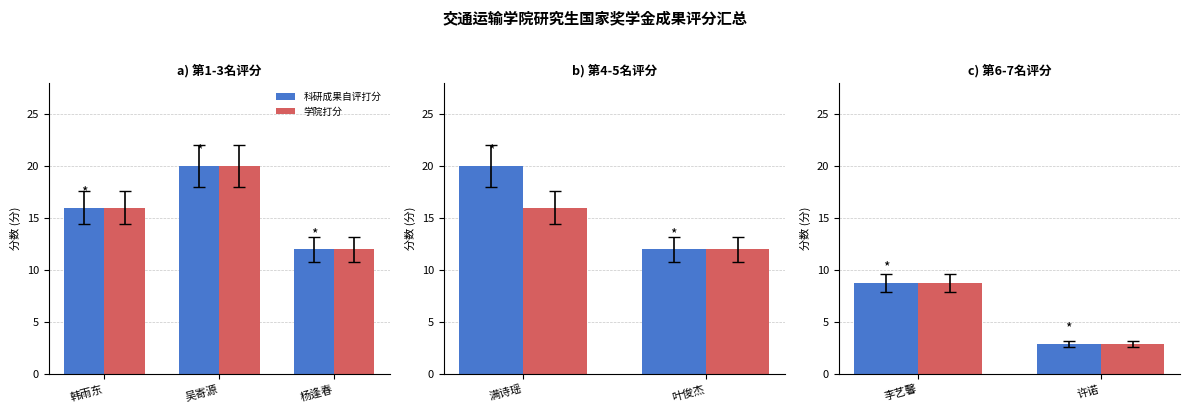

Where does the 学院打分 series first go above 8?

李艺馨